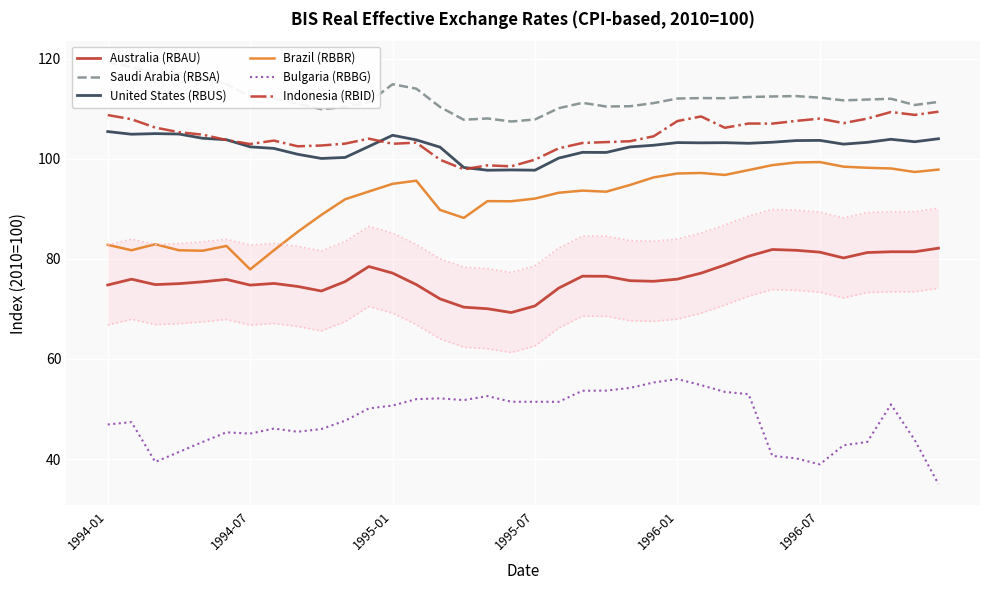

True or false: Australia (RBAU) and United States (RBUS) cross at least once.

False